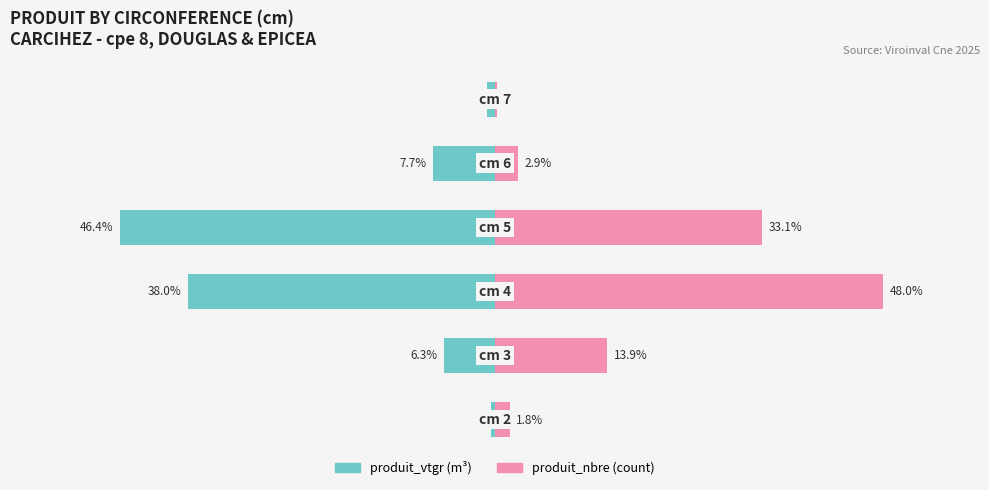

How many bars are there in total?

12